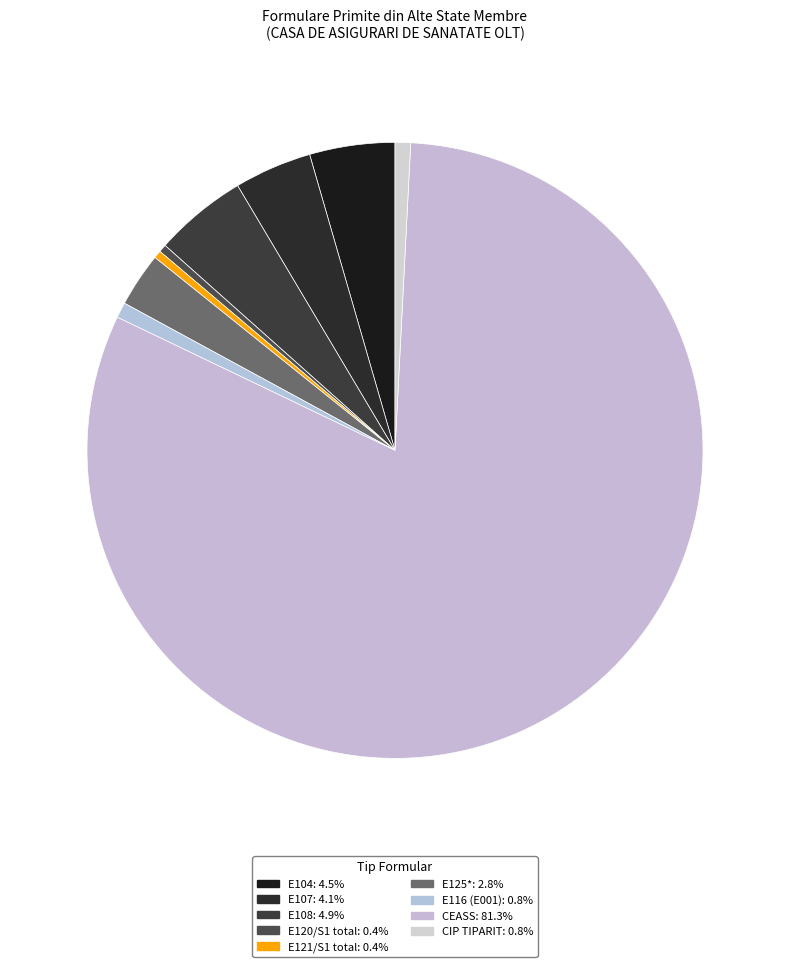

True or false: CIP TIPARIT accounts for 1% of the total.

True